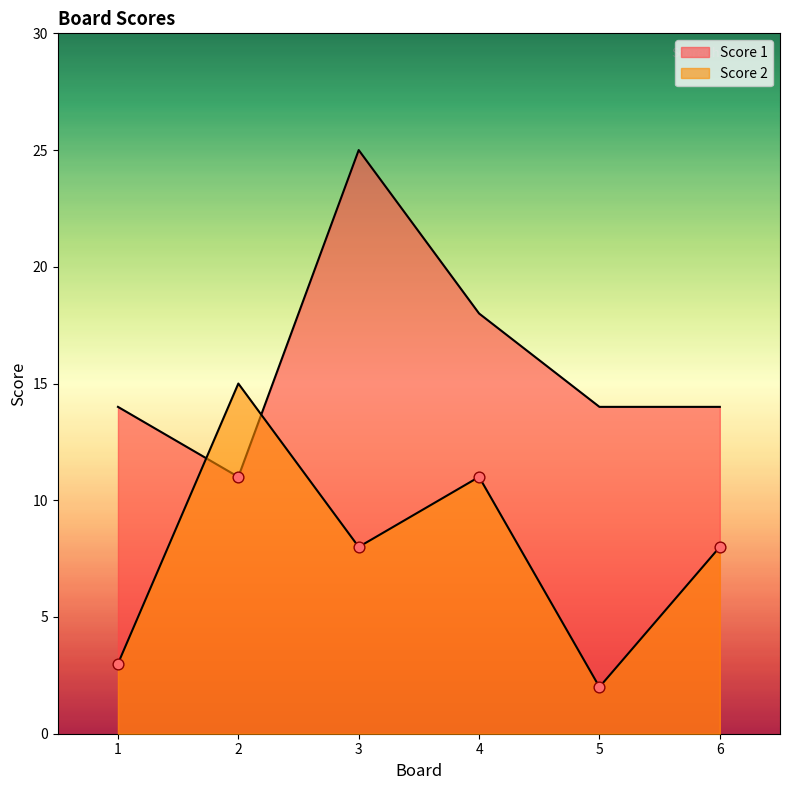

Which series has the widest spread of Y values?

Score 1